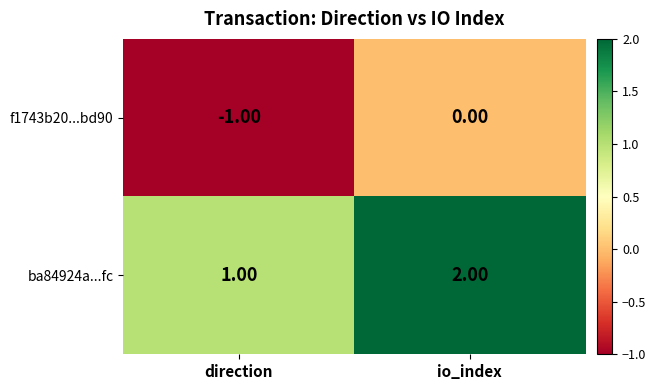

How many categories are shown in the chart?

2